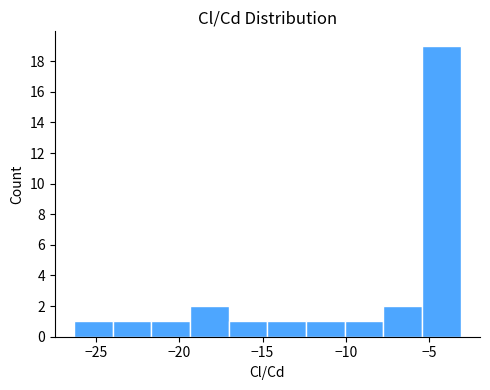

Reading left to right, list every bar in this chart as the range it spans on the x-axis followed by its height. Neither the bar edges nor the heights are printed on the chart, so give them approximately, as read against the axes.

-26.5 to -24.0: 1
-24.0 to -21.5: 1
-21.5 to -19.5: 1
-19.5 to -17.0: 2
-17.0 to -14.5: 1
-14.5 to -12.5: 1
-12.5 to -10.0: 1
-10.0 to -8.0: 1
-8.0 to -5.5: 2
-5.5 to -3.0: 19